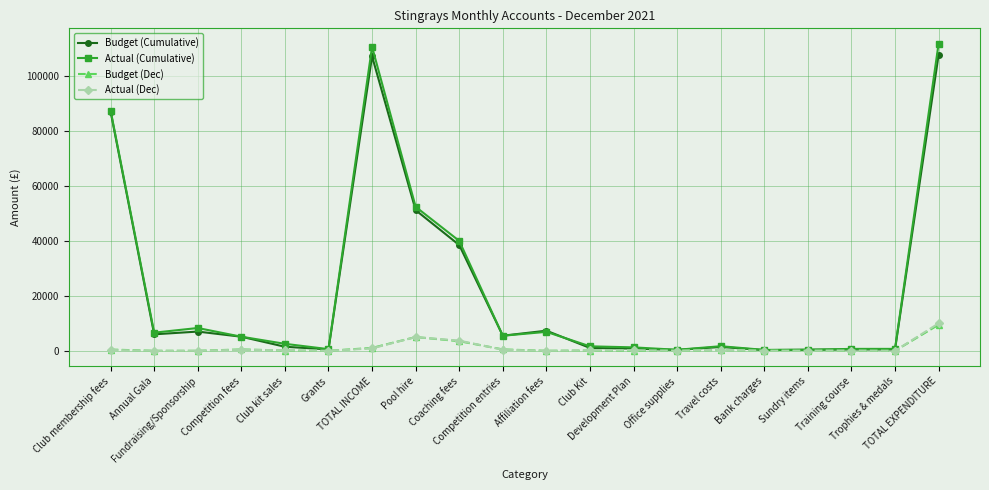

How many distinct data groups are displayed?

4